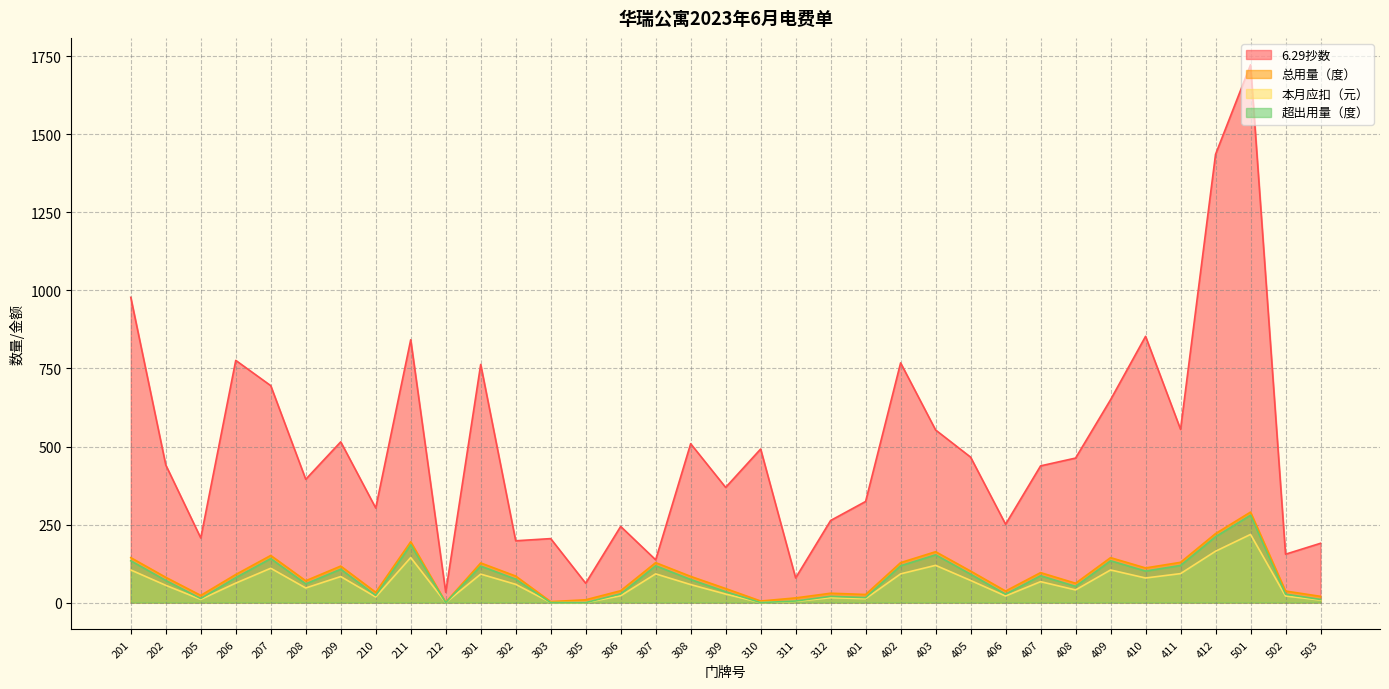

What is the difference between the second highest and second lowest values in the 超出用量（度） series?

211.0